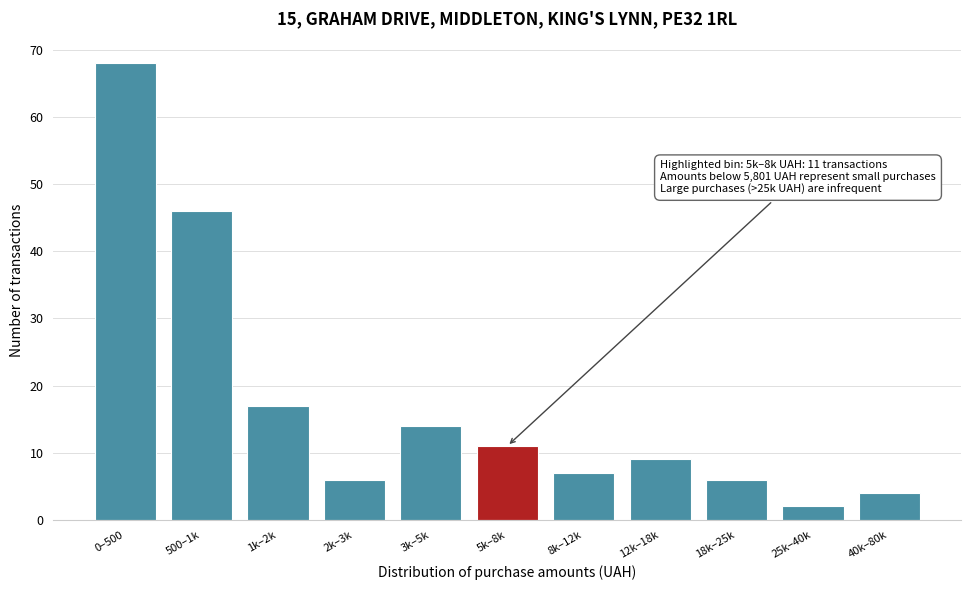

Reading left to right, list all the values displayed in this chart.

0–500=68	500–1k=46	1k–2k=17	2k–3k=6	3k–5k=14	5k–8k=11	8k–12k=7	12k–18k=9	18k–25k=6	25k–40k=2	40k–80k=4